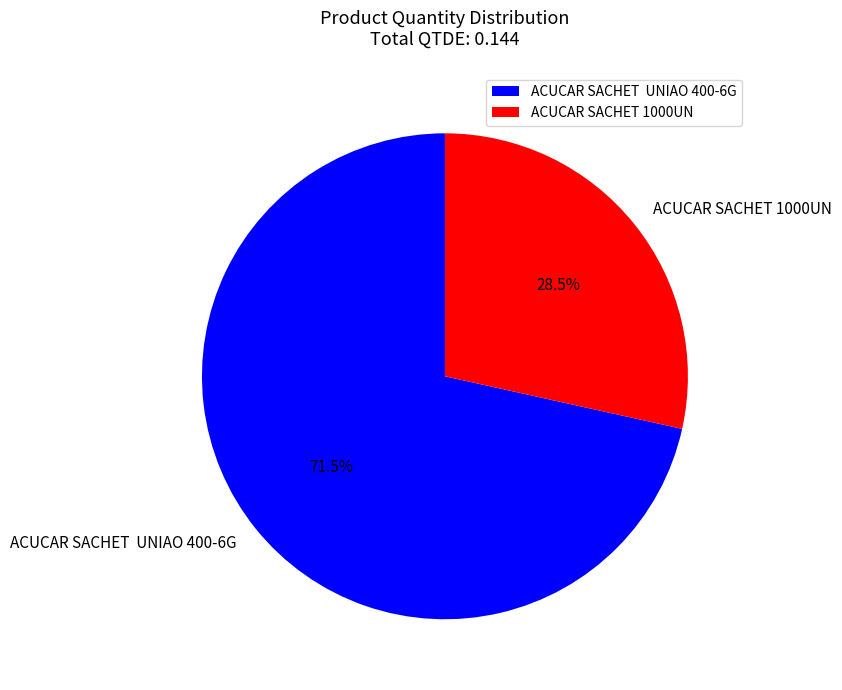

Does ACUCAR SACHET 1000UN account for over 50% of the chart?

No